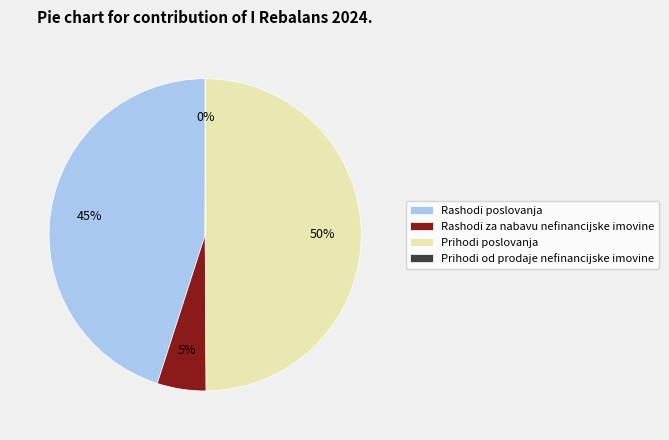

What is the largest slice in the pie chart?

Prihodi poslovanja